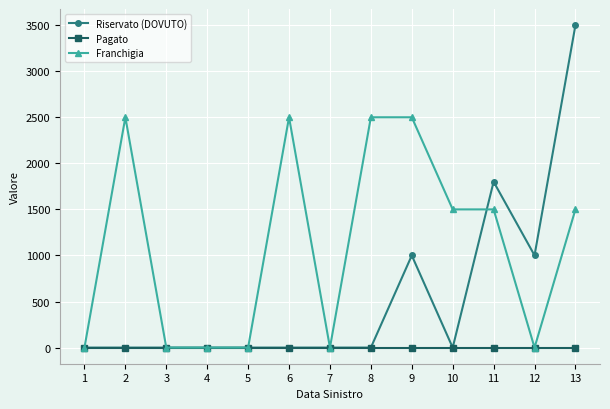

Rank the series by their average value, from lowest to highest.

Pagato, Riservato (DOVUTO), Franchigia